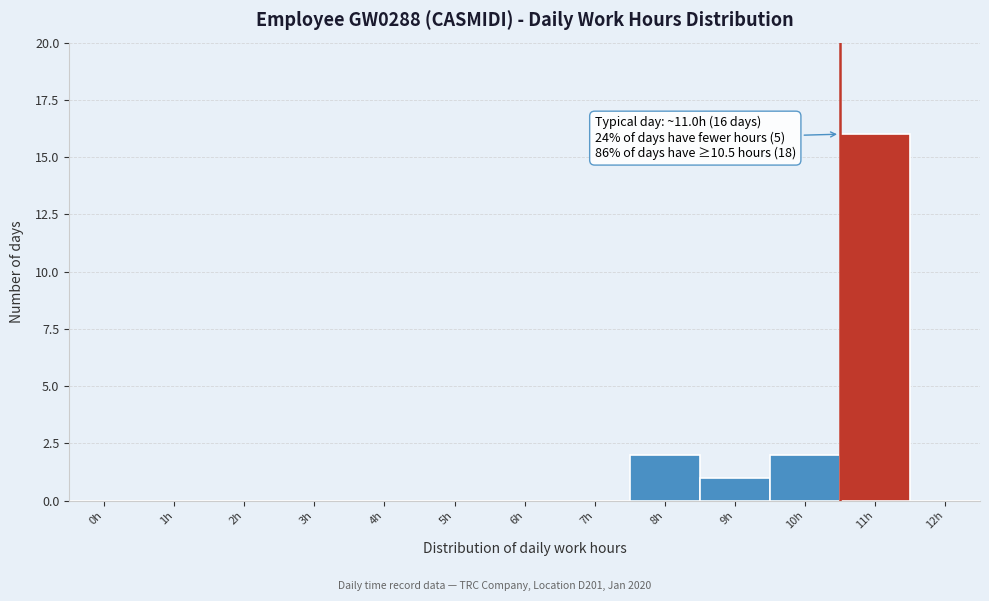

Reading left to right, list all the values displayed in this chart.

0h=0	1h=0	2h=0	3h=0	4h=0	5h=0	6h=0	7h=0	8h=2	9h=1	10h=2	11h=16	12h=0